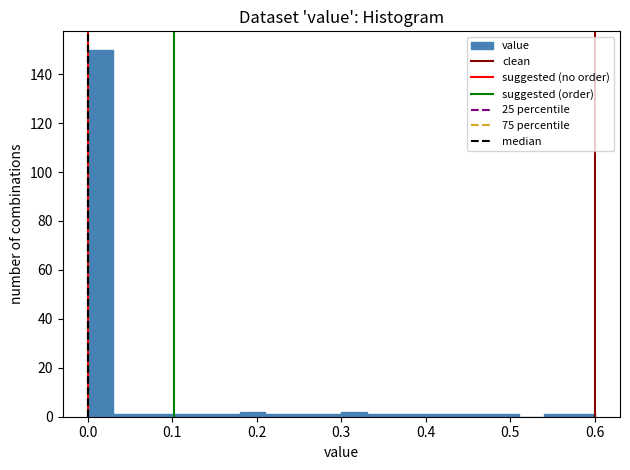

Around what value on the x-axis is the tallest bar? Give the approximate position of its centre, as read against the axis.

0.02